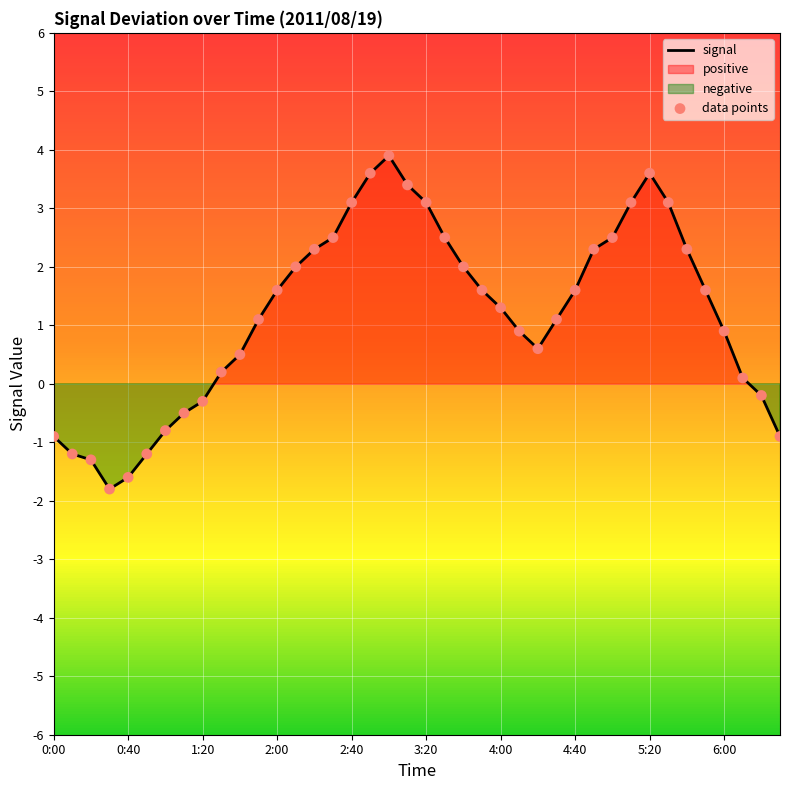

Which series reaches the maximum Y coordinate?

signal